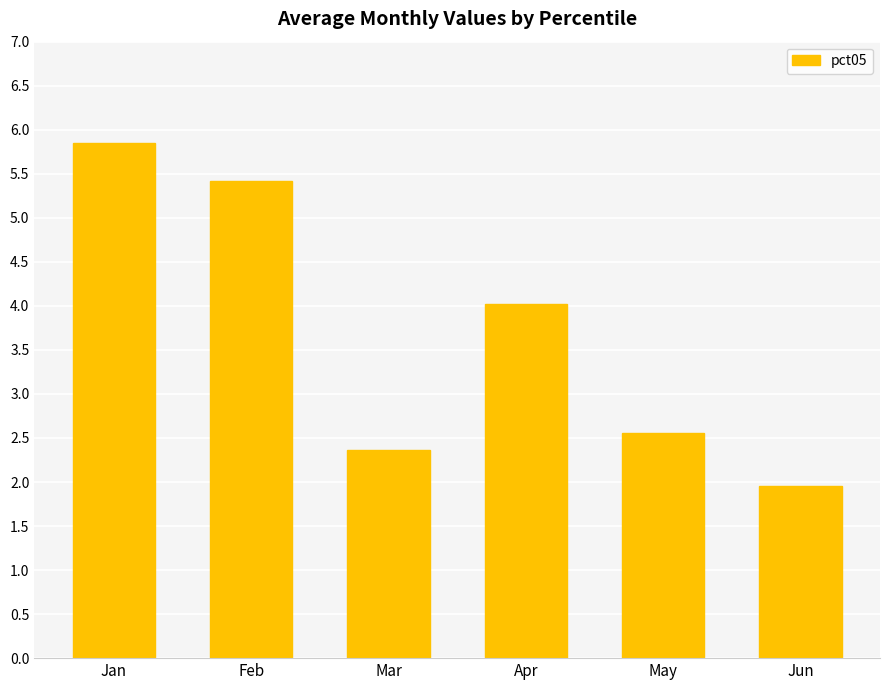

Between Apr and Feb, which is larger?

Feb